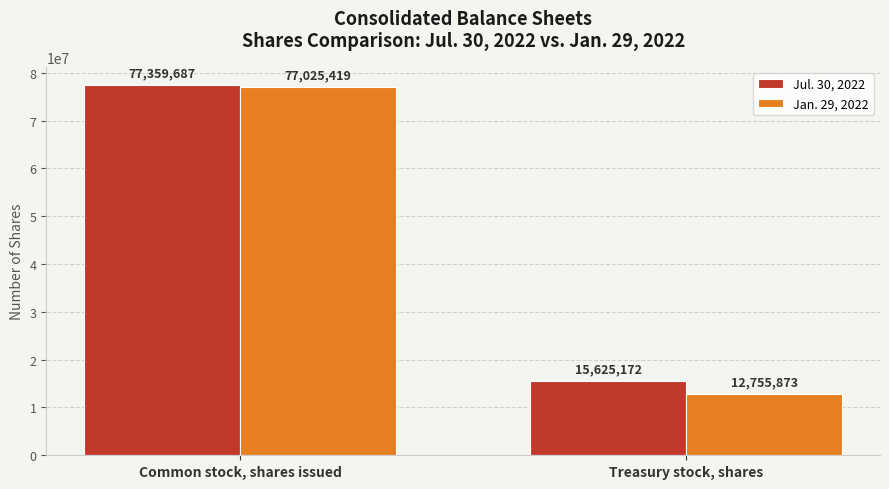

What position from the left is Treasury stock, shares?

2